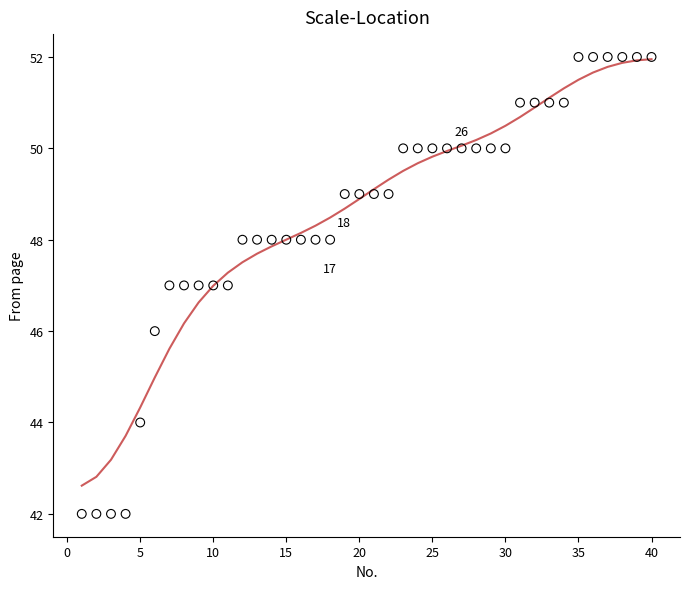

What is the range of X values (max minus min)?

39